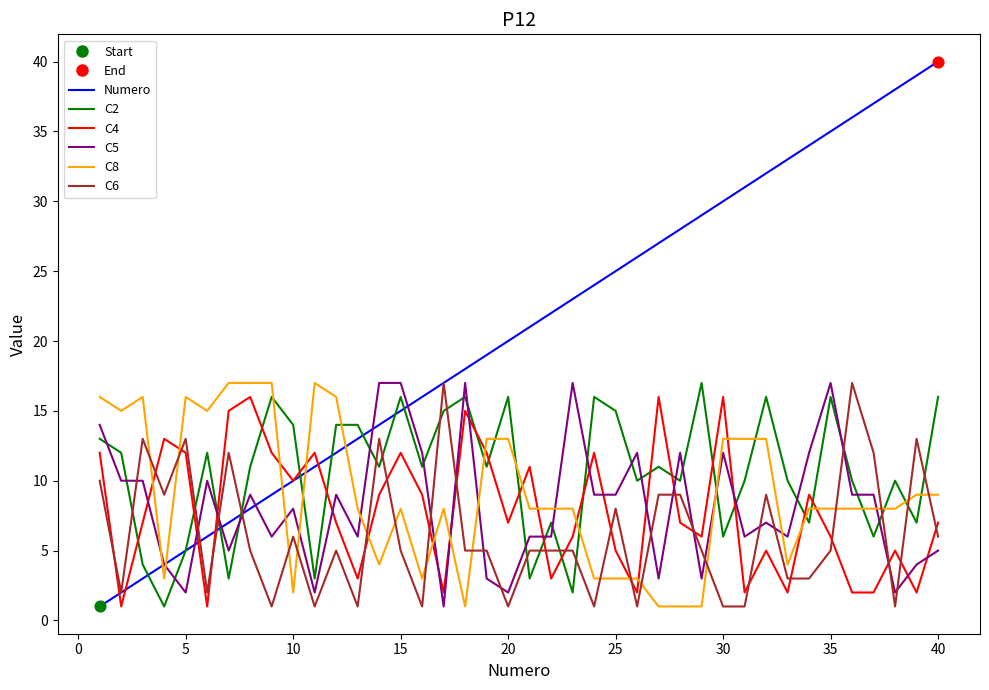

Which series has the largest total across all categories?

Numero